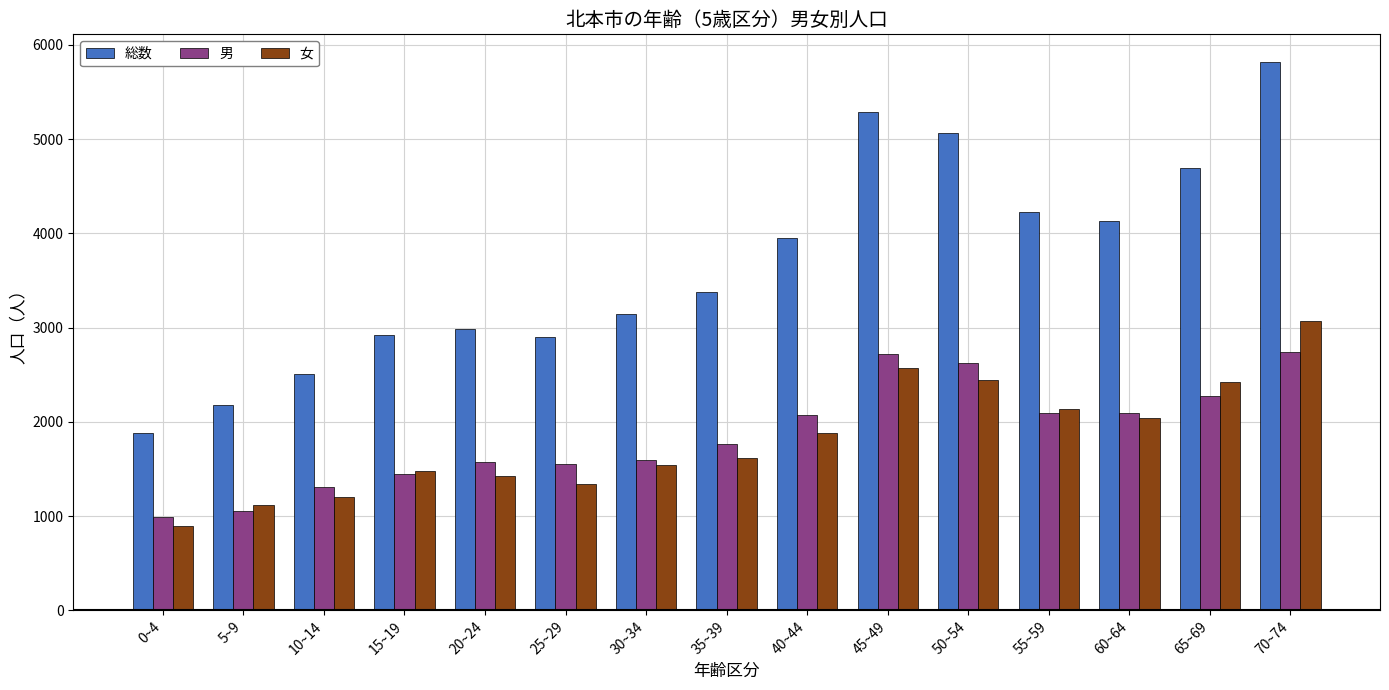

What is the difference between the highest and lowest values at 30~34?

1596